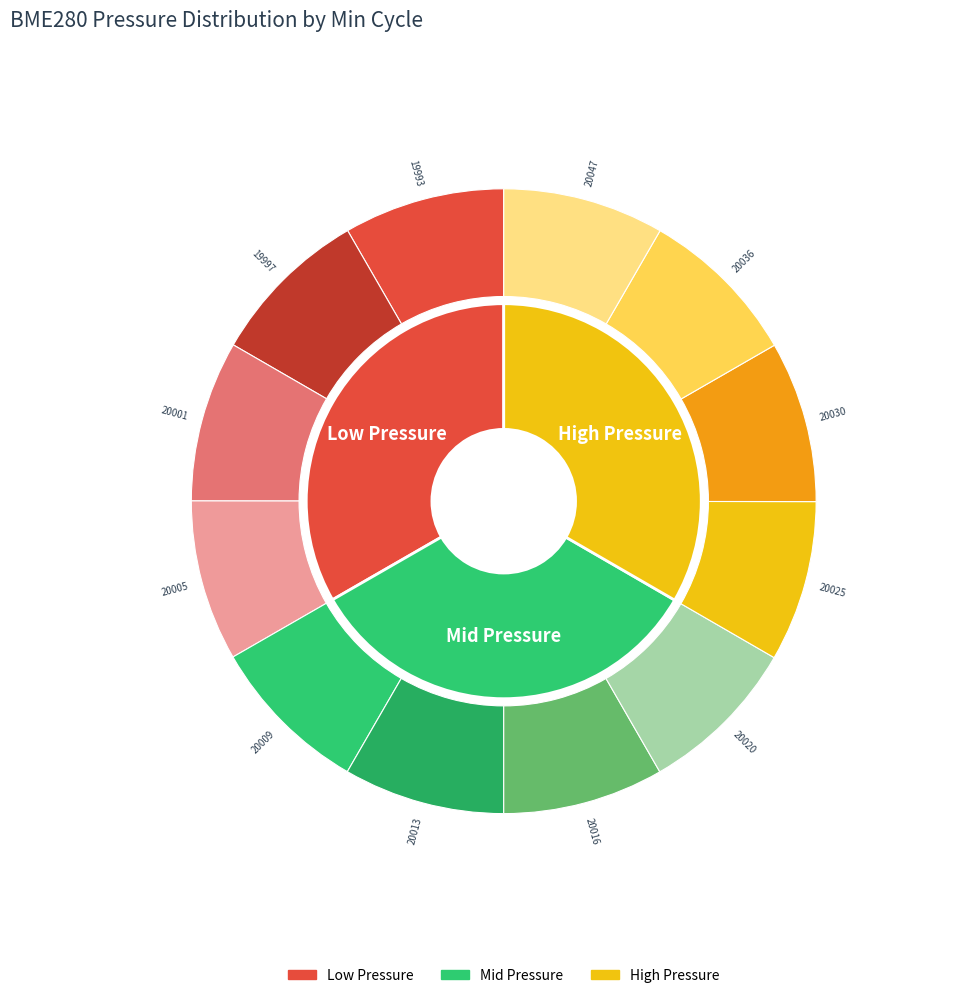

To the nearest percent, what percentage of the pie is 20009?

8%